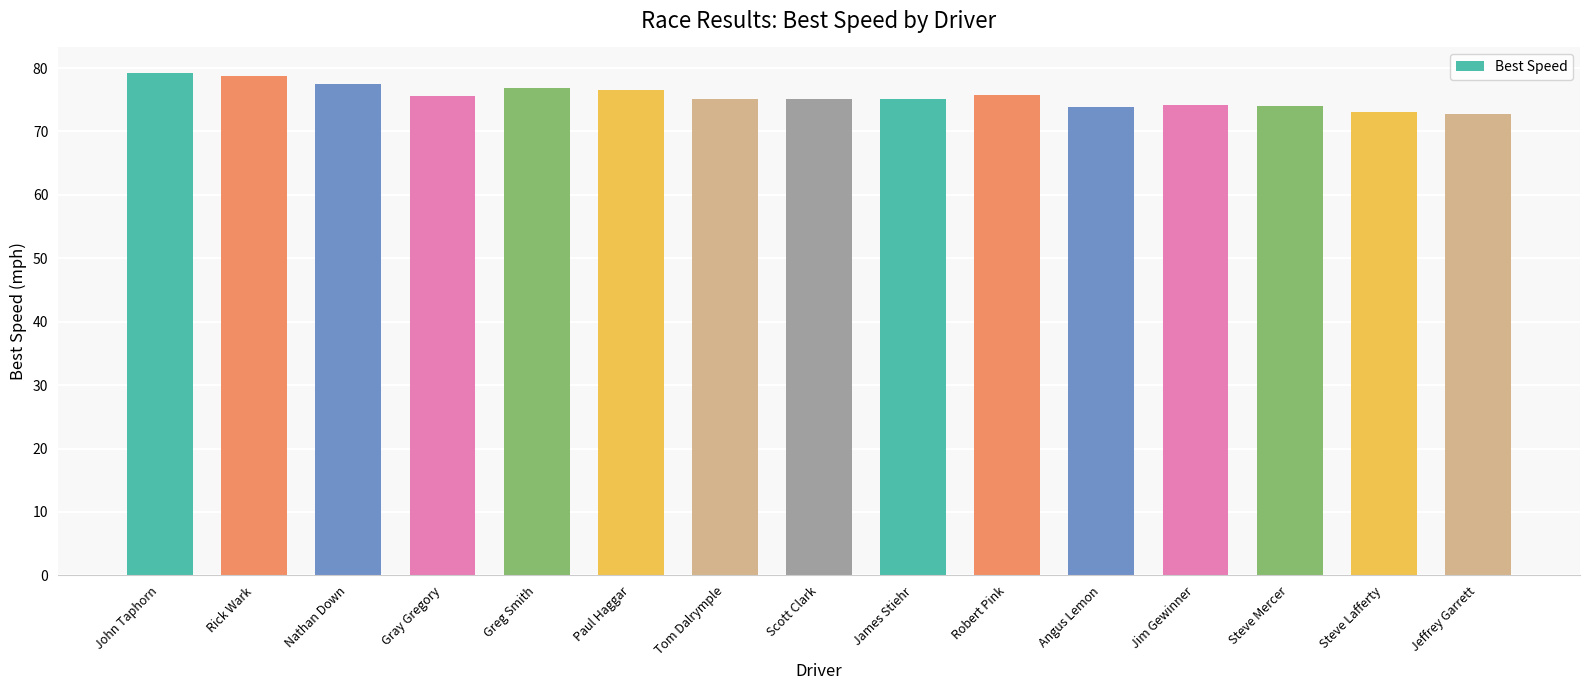

Count the number of data series in this chart.

1